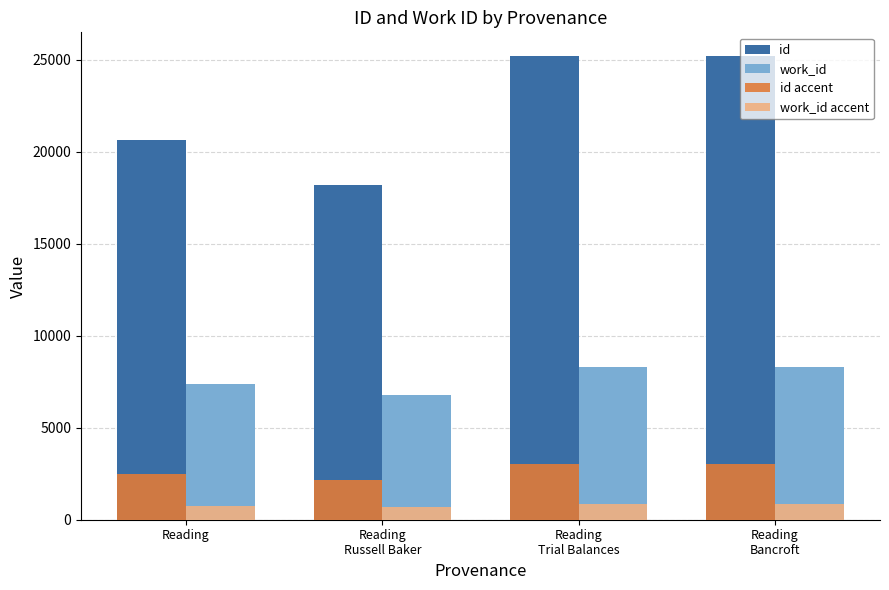

List the series in order of their peak value, highest first.

id, work_id, id accent, work_id accent